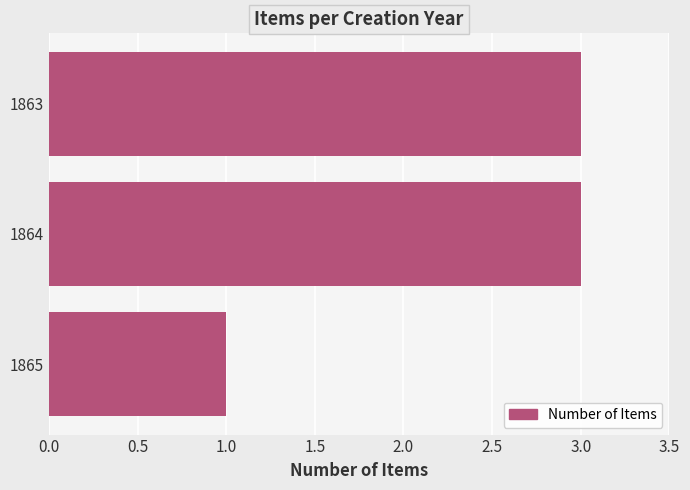

What is the sum of the values at 1864 and 1863?

6